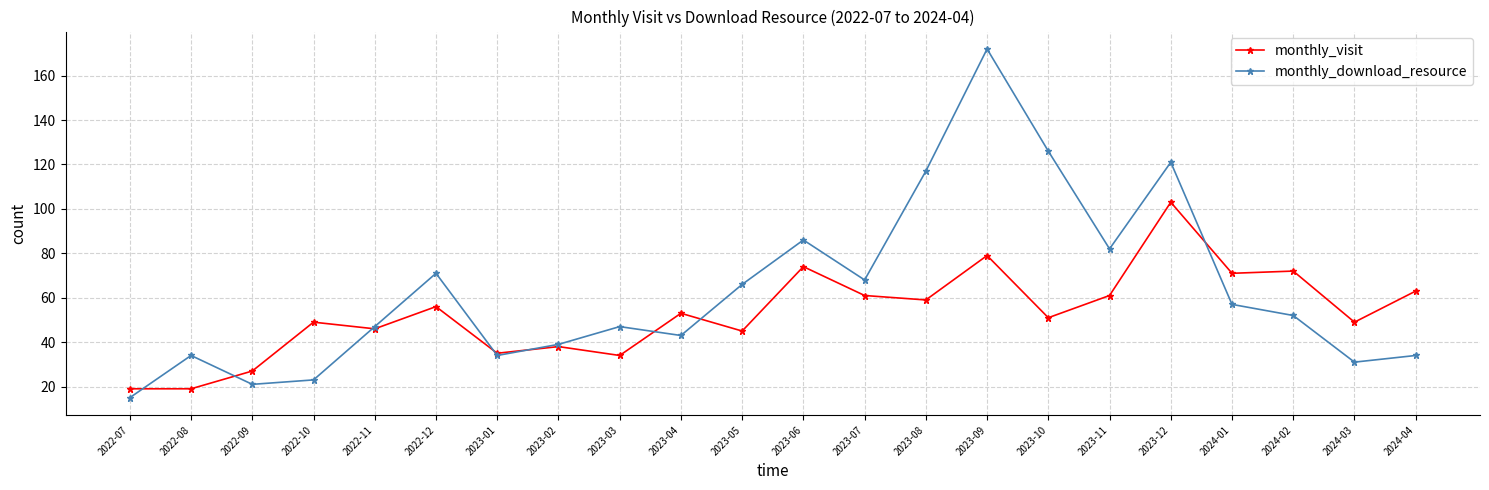

Count the number of categories in the chart.

22